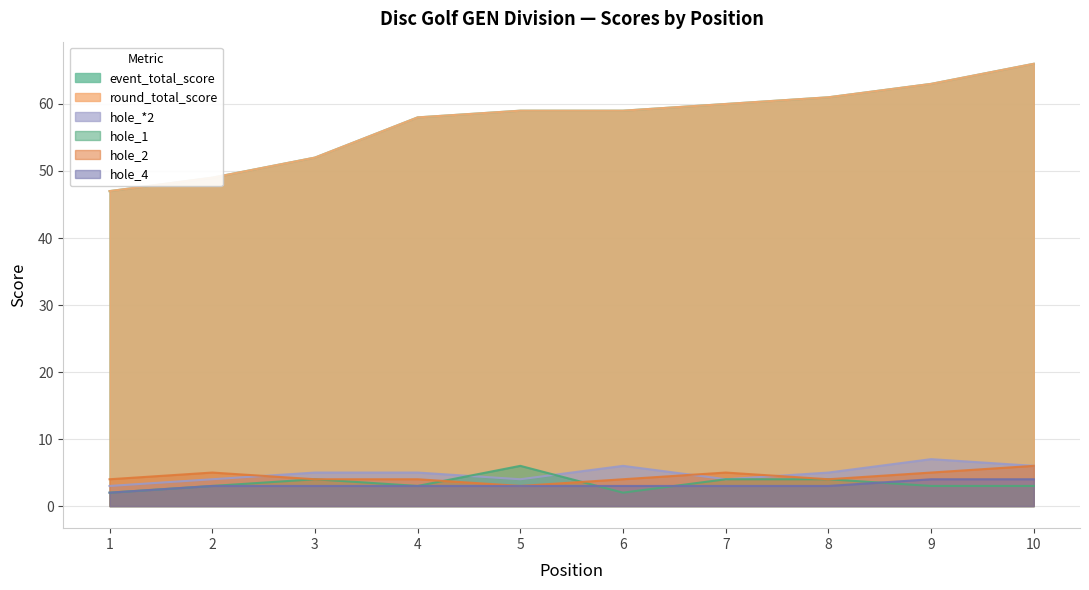

What is the value of the round_total_score point at the 9th from the left?

63